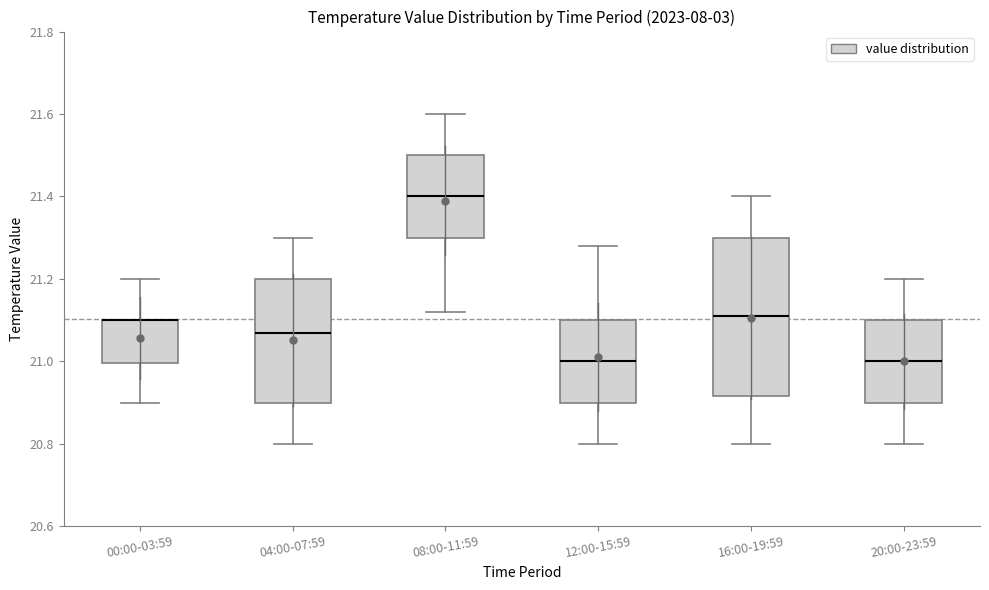

Comparing the boxes themselves (not the whiskers), which one is the tallest?

16:00-19:59